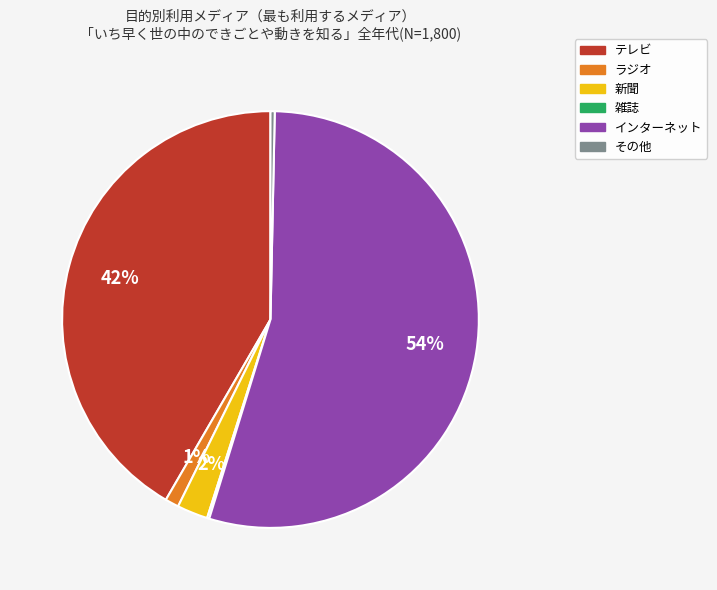

Is there a majority slice in this chart?

Yes